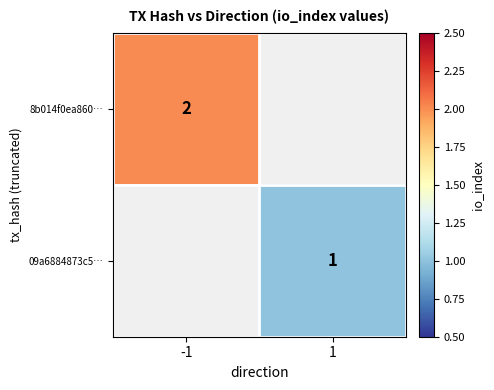

True or false: 8b014f0ea860… has a value of 2 at -1.

True